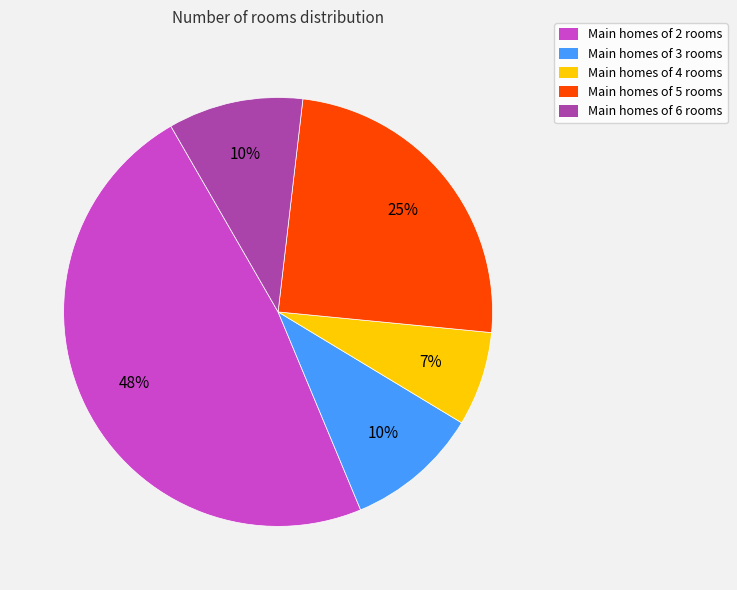

Which has a higher value, Main homes of 4 rooms or Main homes of 5 rooms?

Main homes of 5 rooms